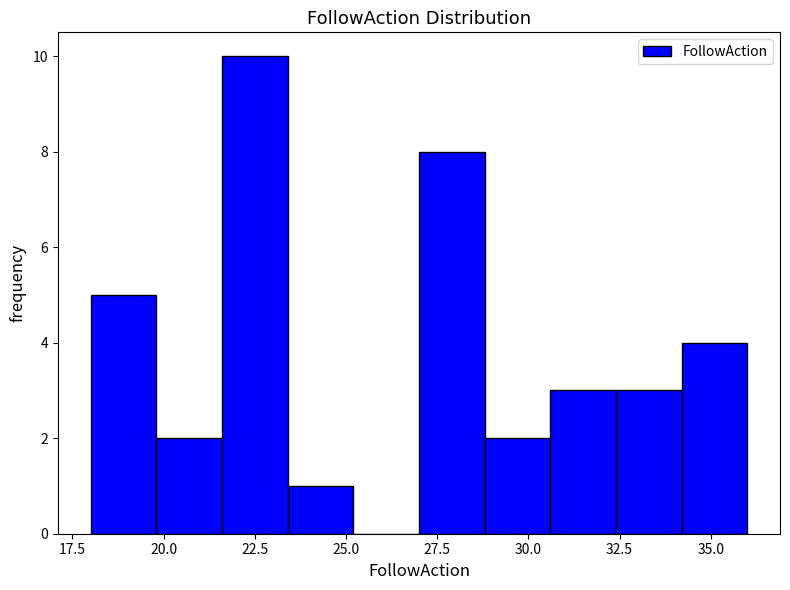

Around what value on the x-axis is the tallest bar? Give the approximate position of its centre, as read against the axis.

22.5